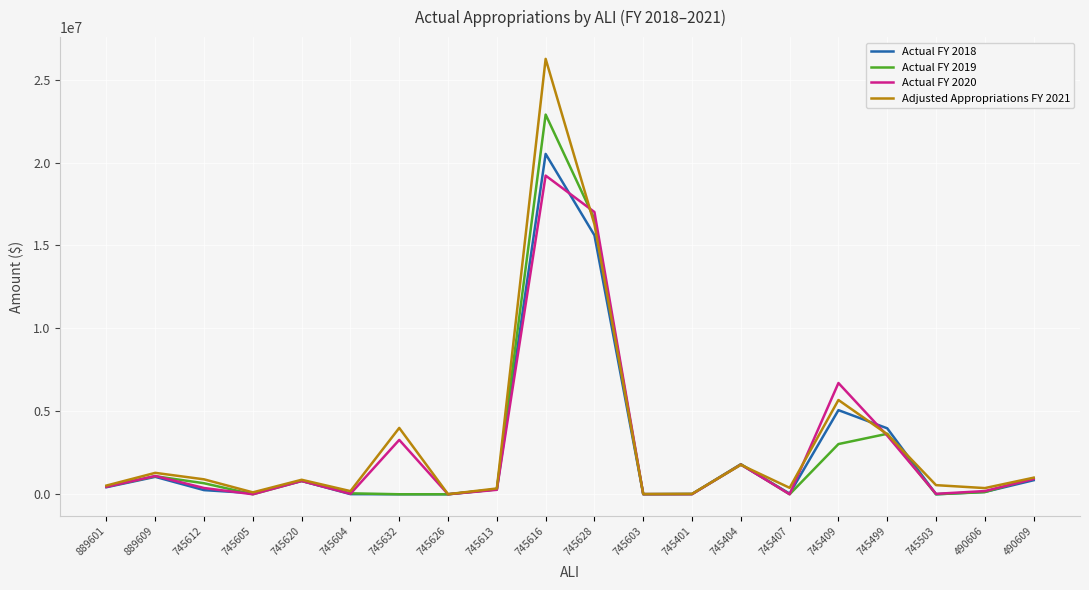

Rank the series by their maximum value, from highest to lowest.

Adjusted Appropriations FY 2021, Actual FY 2019, Actual FY 2018, Actual FY 2020